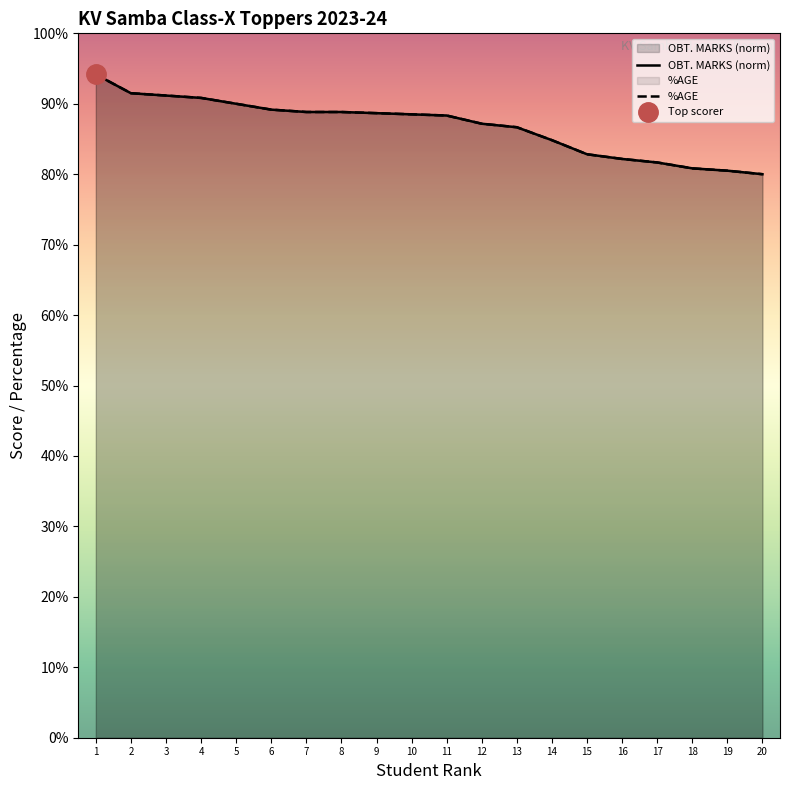

Which series has the largest range (max minus min)?

%AGE